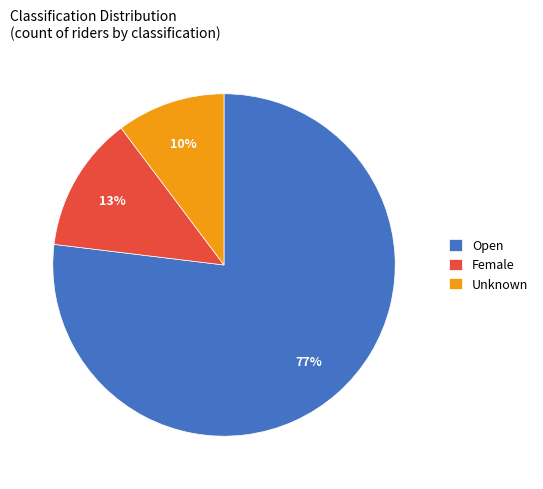

Between Open and Unknown, which is larger?

Open